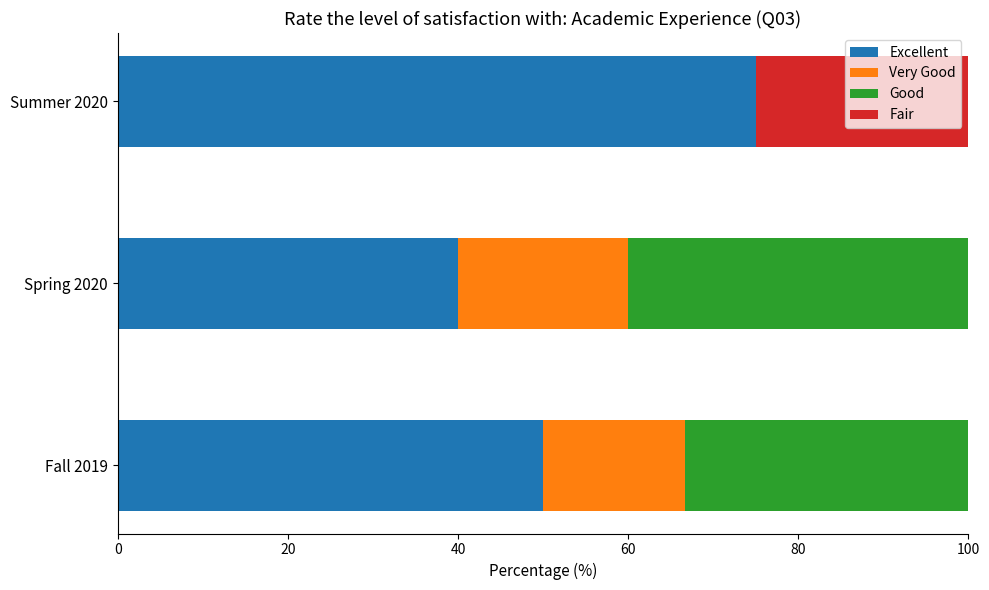

At which label does Excellent reach its peak?

Summer 2020